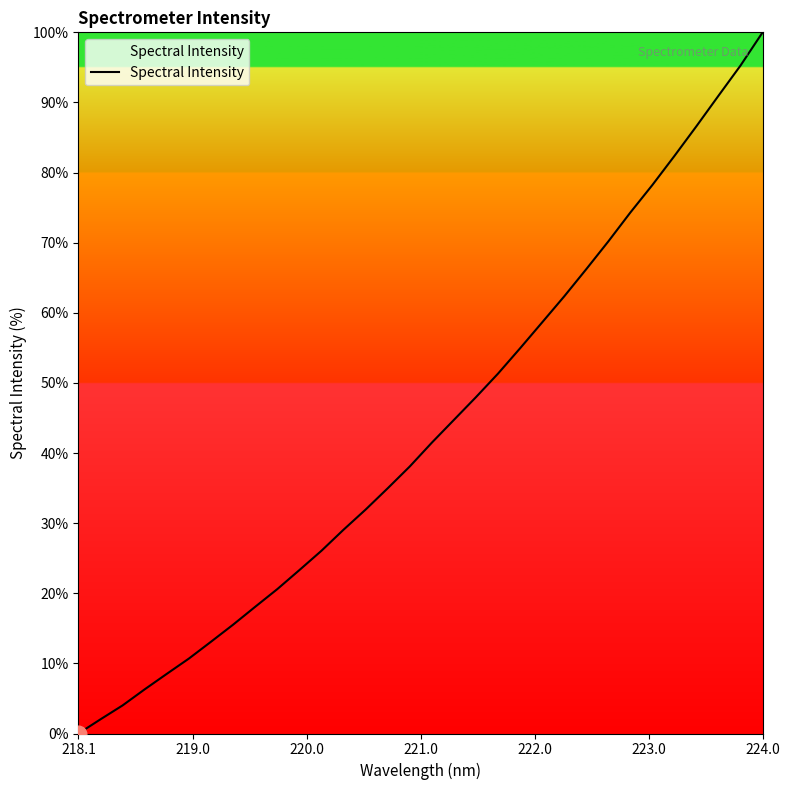

Count the number of values greater than 41.

16